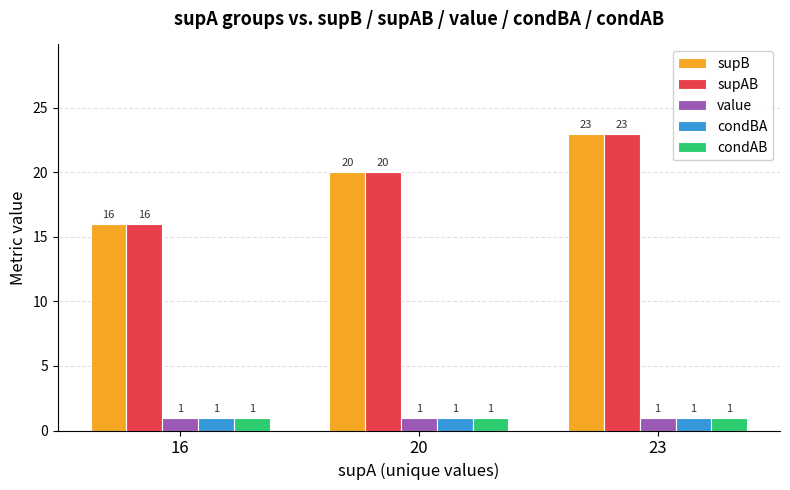

True or false: supB has a value of 37 at 23.

False